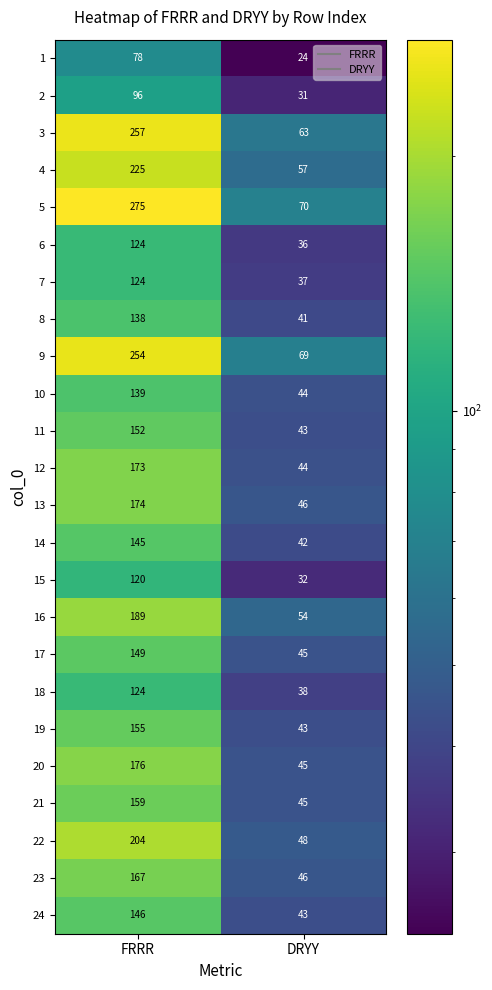

True or false: 3 has a value of 63 at DRYY.

True